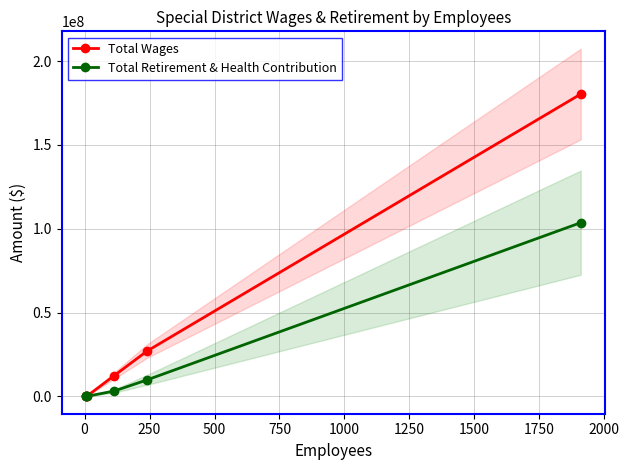

Rank the series at 500 from lowest to highest value.

Total Retirement & Health Contribution, Total Wages